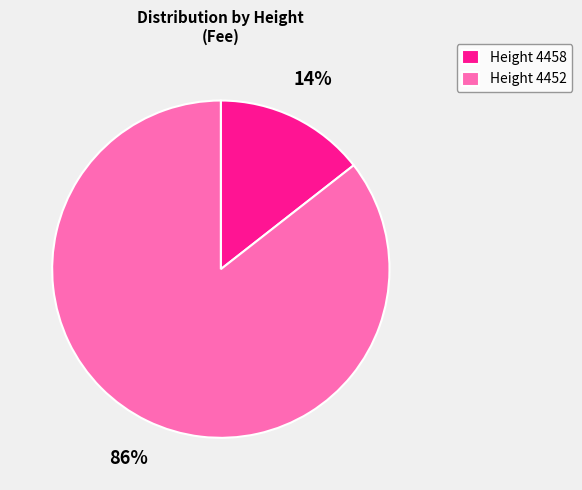

The Height 4452 slice represents 86% of the pie. True or false?

True